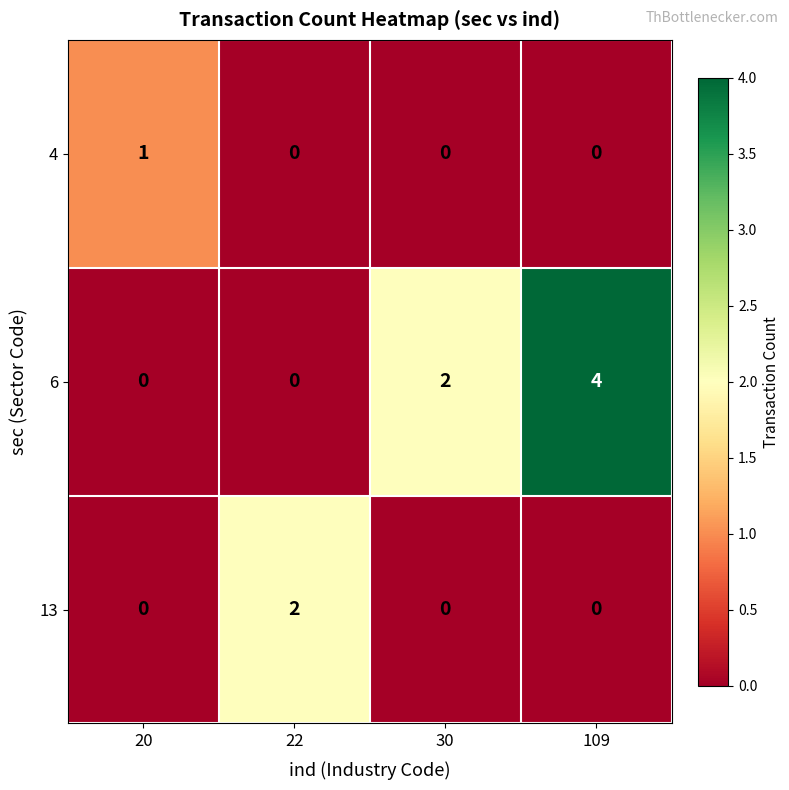

Reading left to right, extract all data points from this chart.

4: 20=1	22=0	30=0	109=0
6: 20=0	22=0	30=2	109=4
13: 20=0	22=2	30=0	109=0